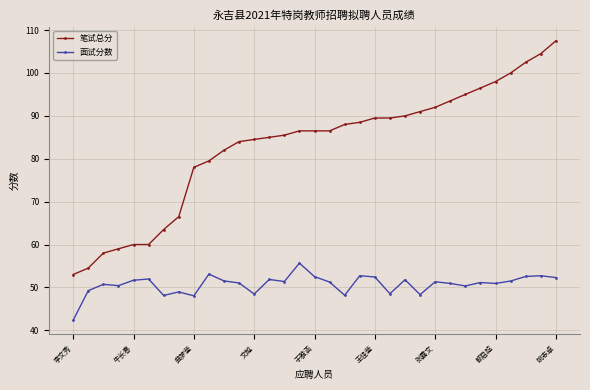

What is the maximum value shown in the chart?

107.5